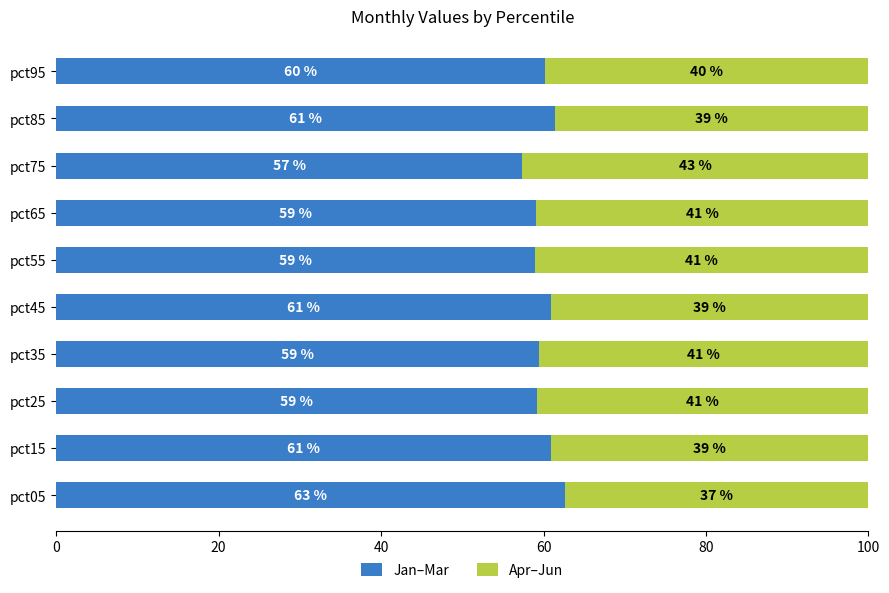

What is the difference between the Jan–Mar values at pct55 and pct45?

2.0